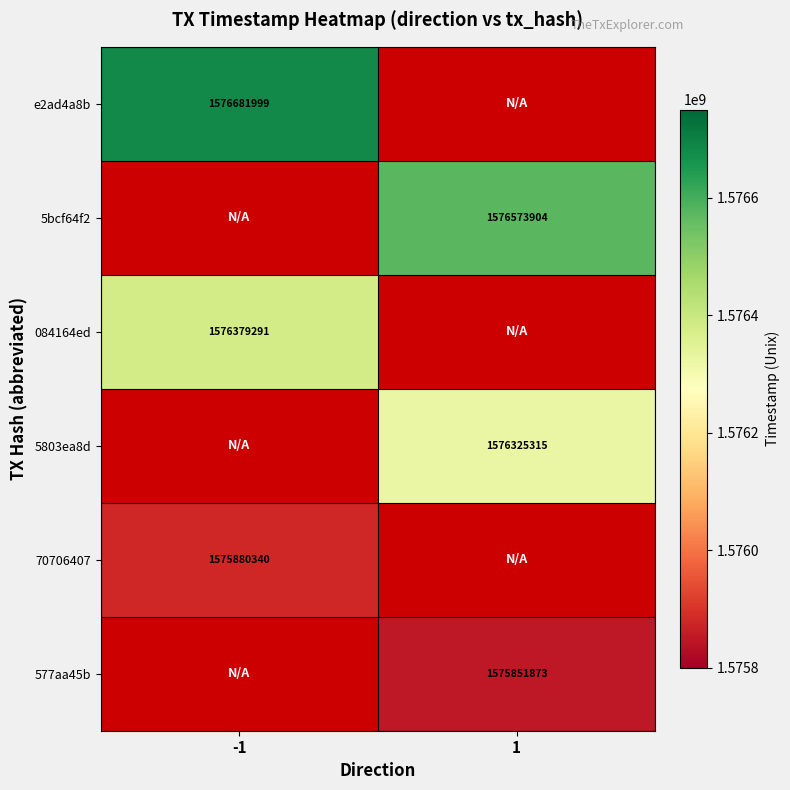

Is it true that 70706407 equals 569310472 at -1?

False